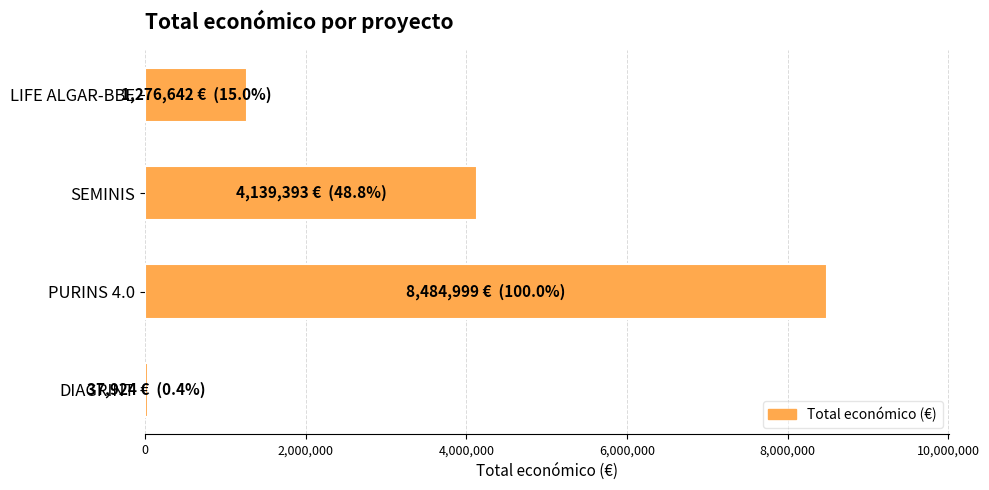

Reading top to bottom, list all the values displayed in this chart.

LIFE ALGAR-BBE=1276642	SEMINIS=4139393	PURINS 4.0=8484999	DIAGRINT=37924